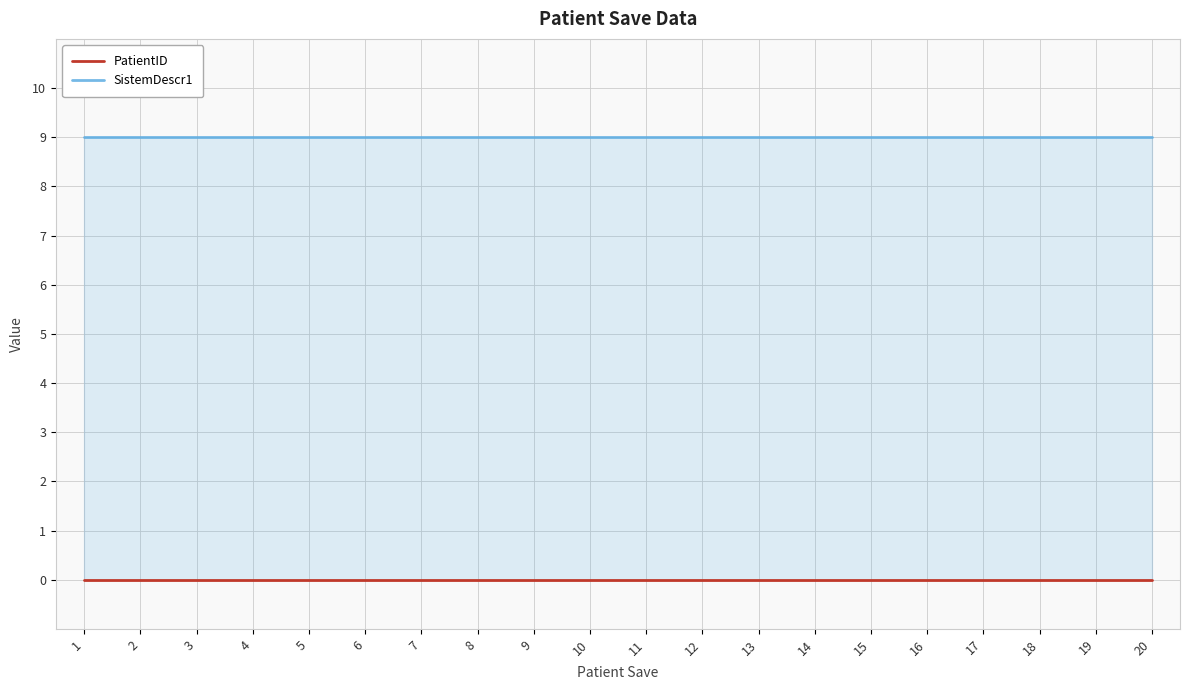

What are all the series names shown in the legend?

PatientID, SistemDescr1